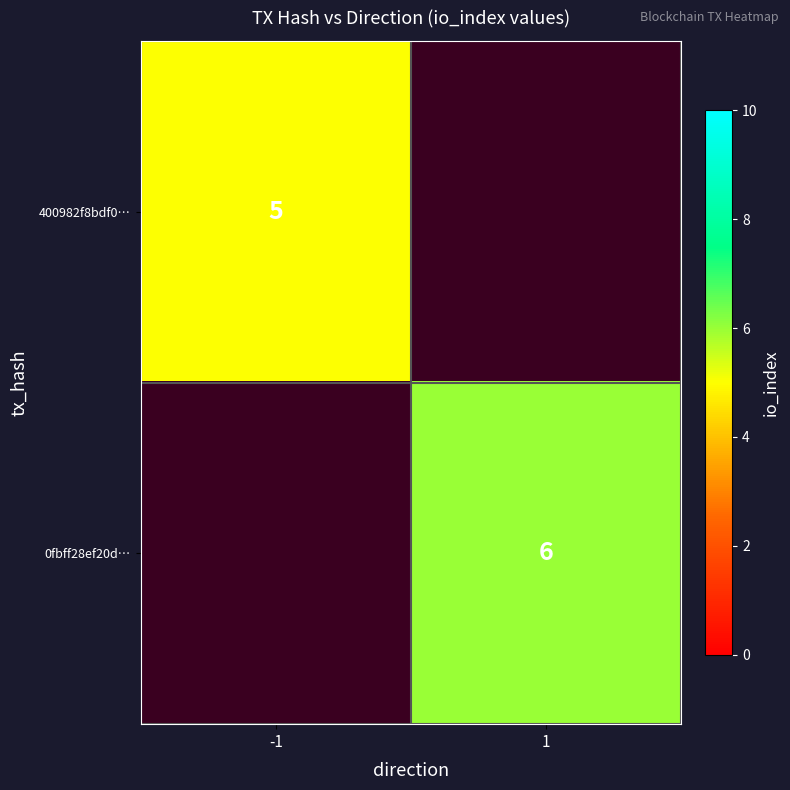

The value of 0fbff28ef20d… at 1 is 6. True or false?

True